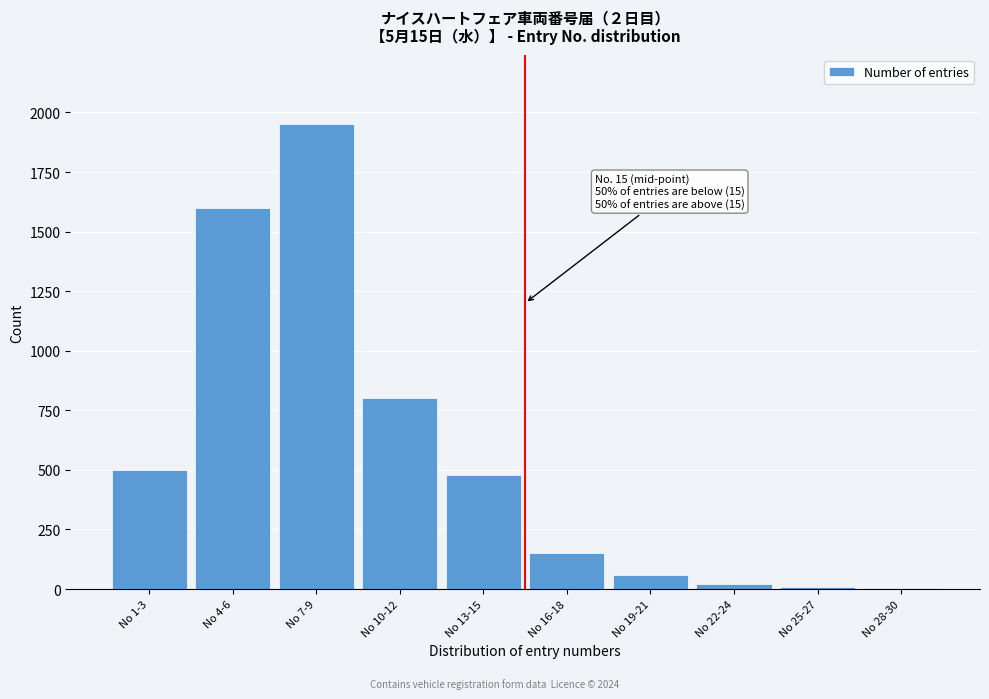

Approximately how many times larger is the value at No 7-9 compared to No 10-12?

2.4